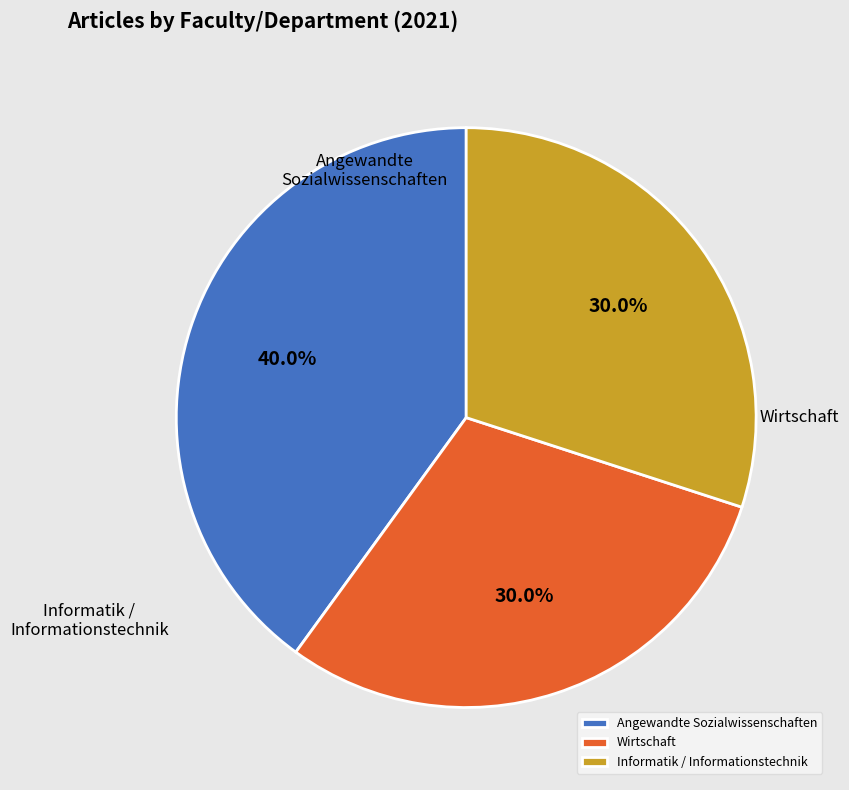

Does Wirtschaft represent more than half of the total?

No